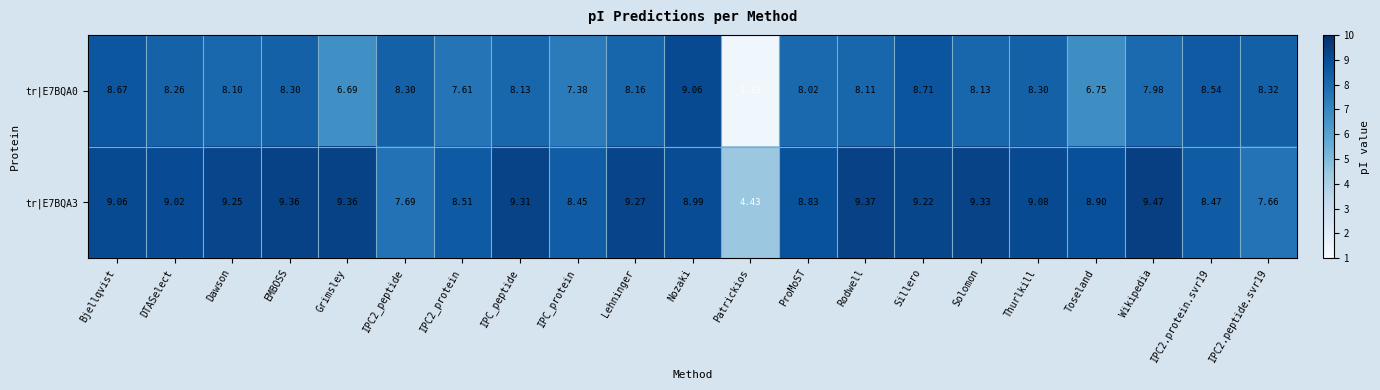

At which label is tr|E7BQA3 closest to 6?

Patrickios